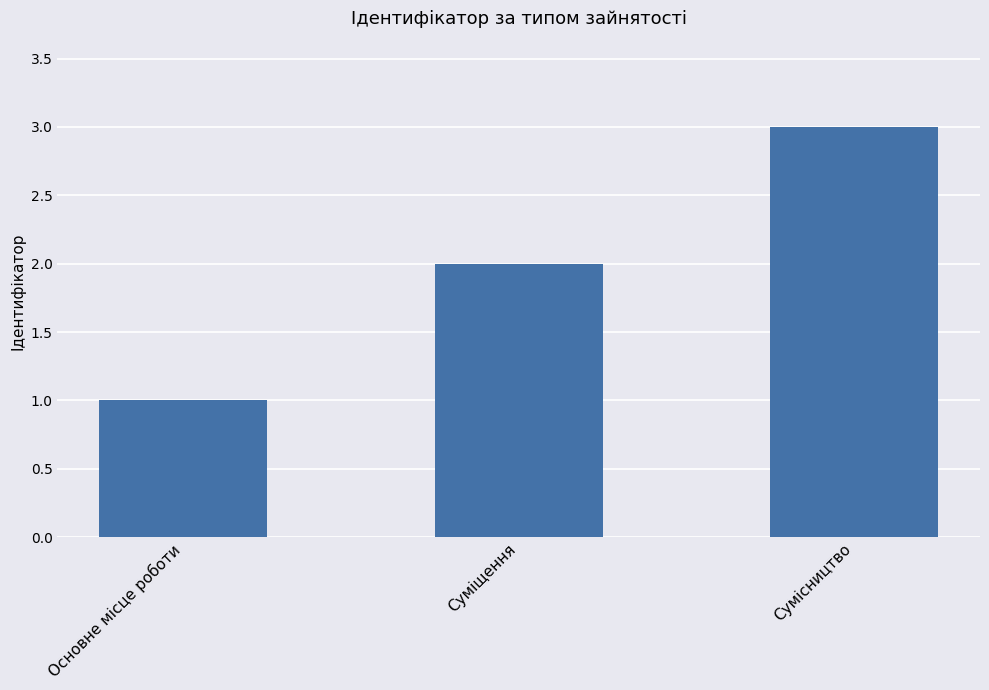

At which category does the chart reach its peak across all series?

Сумісництво